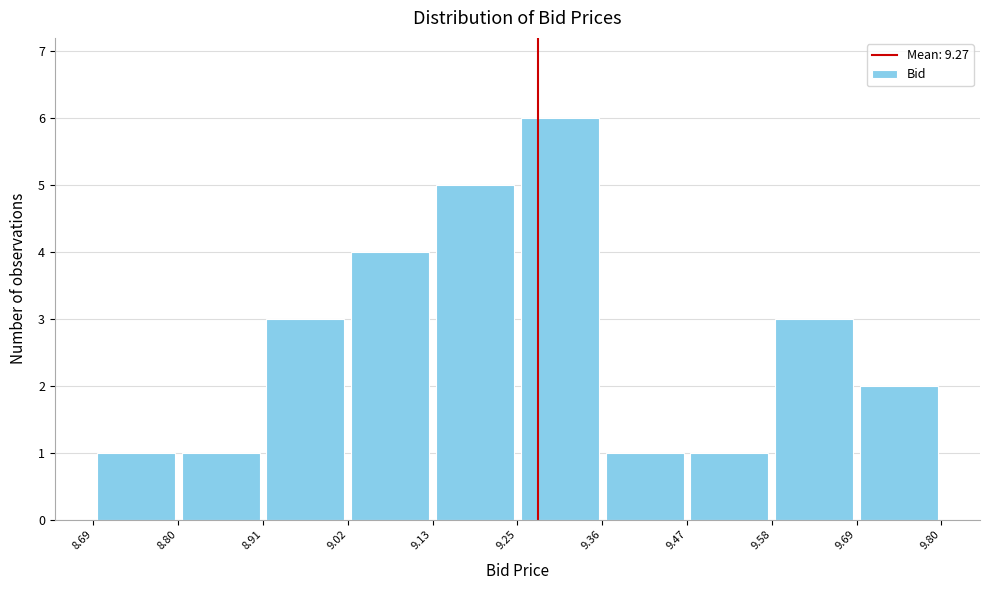

What is the height of the bar covering 9.47 to 9.58 on the x-axis? The values are not printed on the chart, so give them approximately, as read against the axis.

1